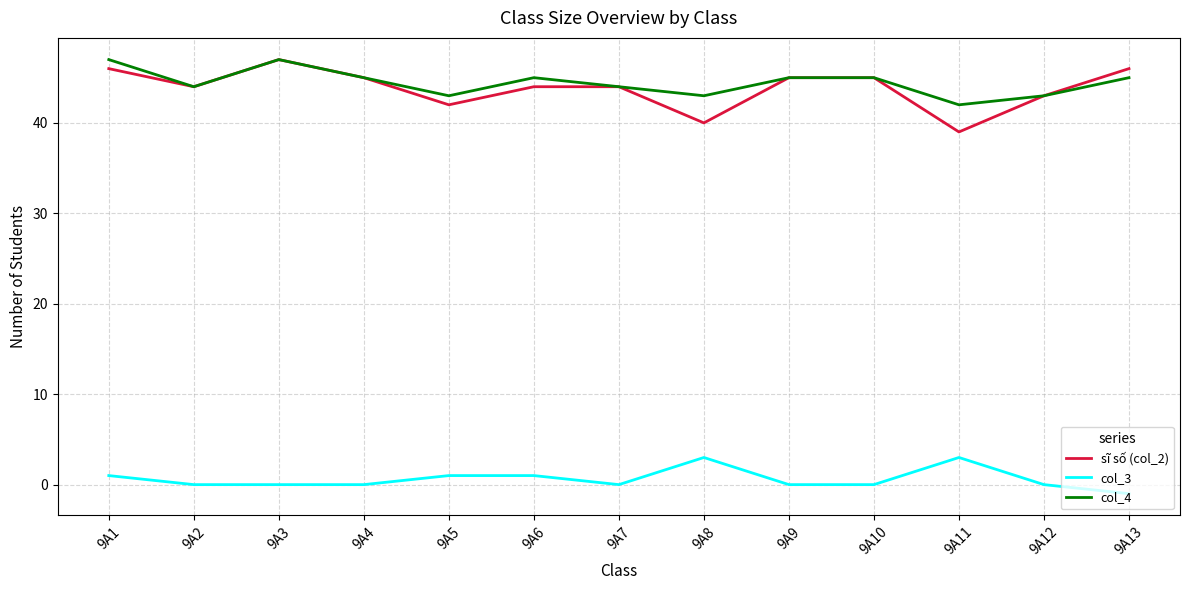

What is the greatest value displayed?

47